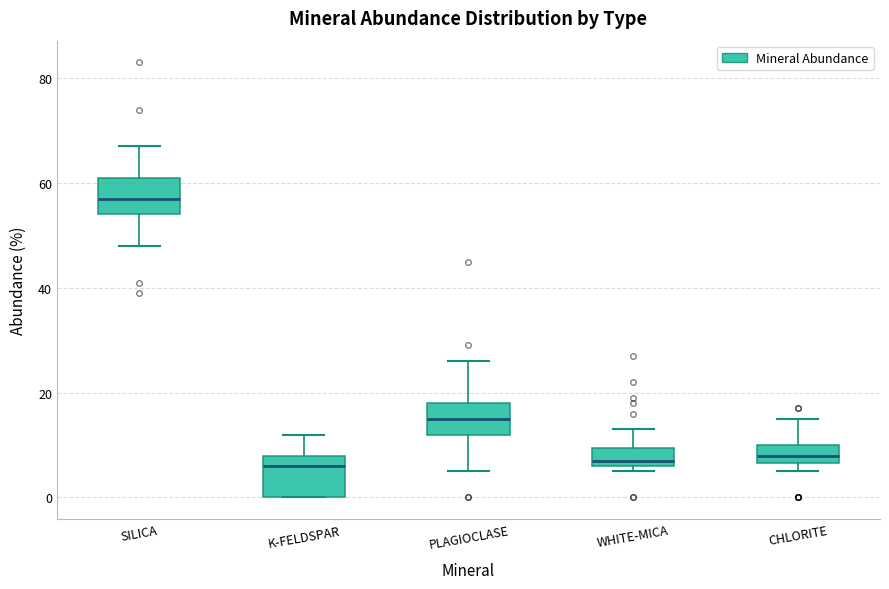

Reading left to right, transcribe this box plot: for each box, give where its median line is, the range the box spans, and where its two whiskers end, as read against the y-axis. The values are not printed on the chart, so give them approximately, as read against the axis.

SILICA: median 58, box 54 to 62, whiskers 48 to 68
K-FELDSPAR: median 6, box 0 to 8, whiskers 0 to 12
PLAGIOCLASE: median 16, box 12 to 18, whiskers 6 to 26
WHITE-MICA: median 8, box 6 to 10, whiskers 6 (just below the box's lower edge) to 14
CHLORITE: median 8, box 6 to 10, whiskers 6 (just below the box's lower edge) to 16